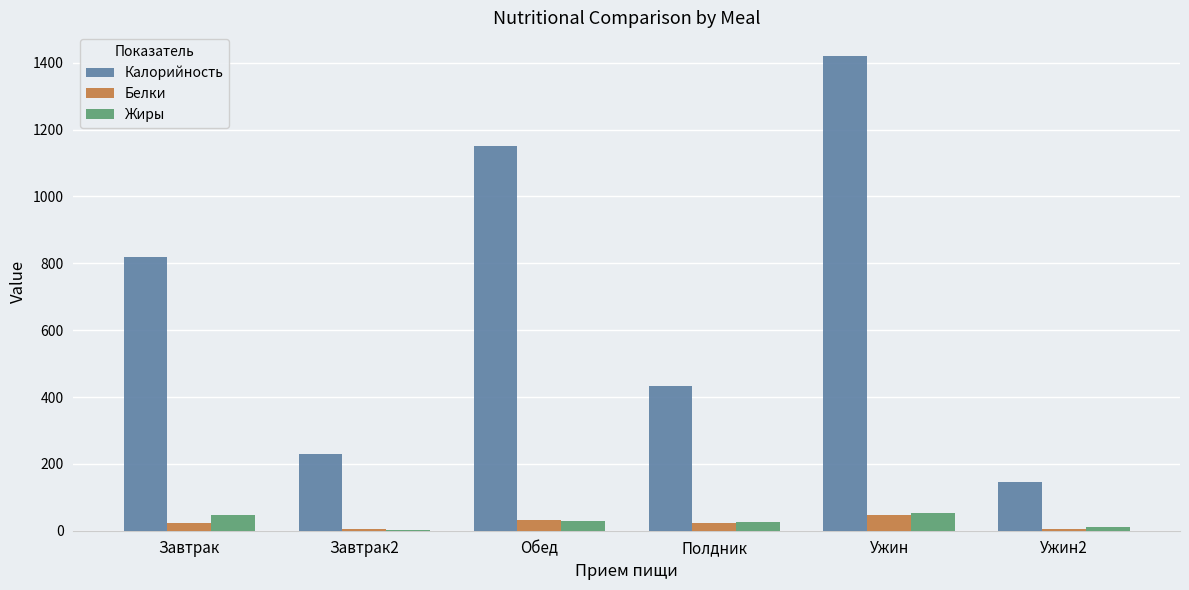

What are all the series names shown in the legend?

Калорийность, Белки, Жиры